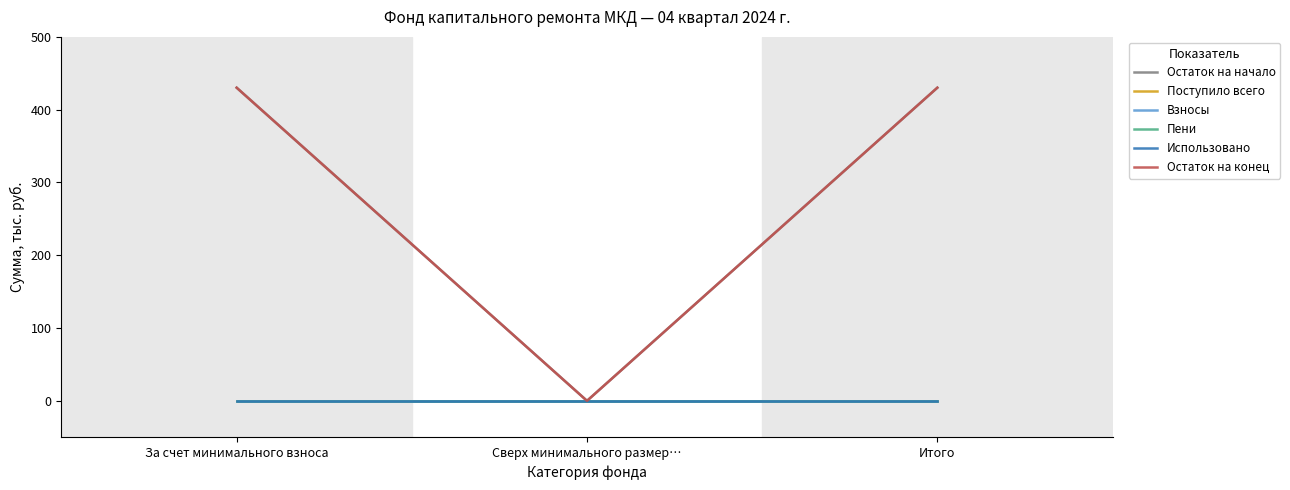

Which category has the highest value across all series?

За счет минимального взноса